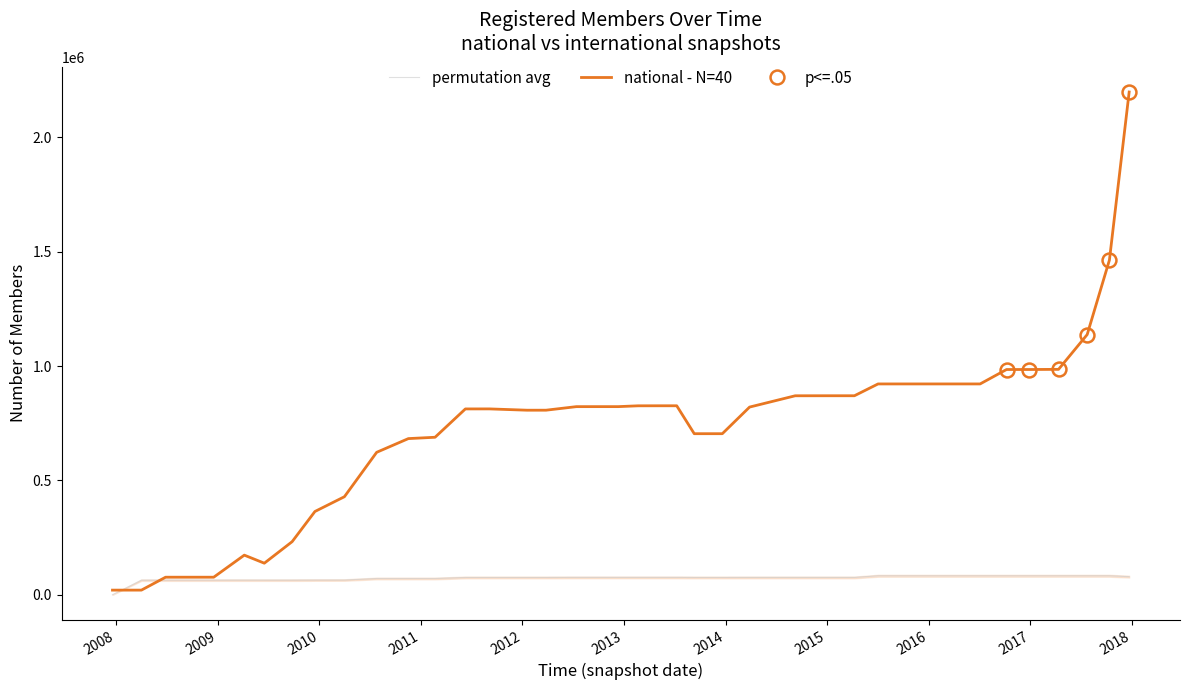

Rank the series by their maximum value, from lowest to highest.

permutation avg, national - N=40